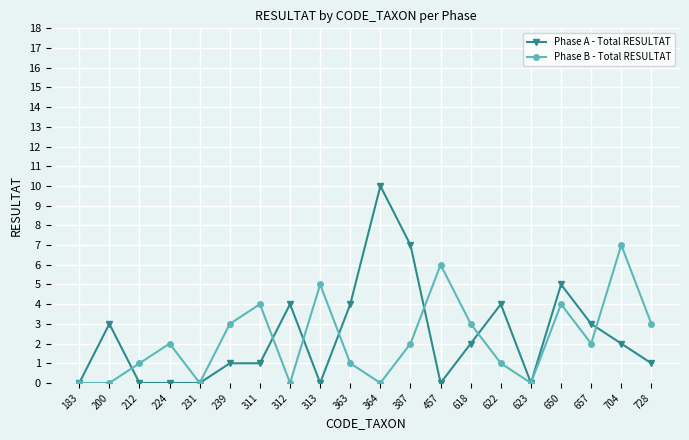

True or false: Phase A - Total RESULTAT and Phase B - Total RESULTAT intersect in this chart.

True